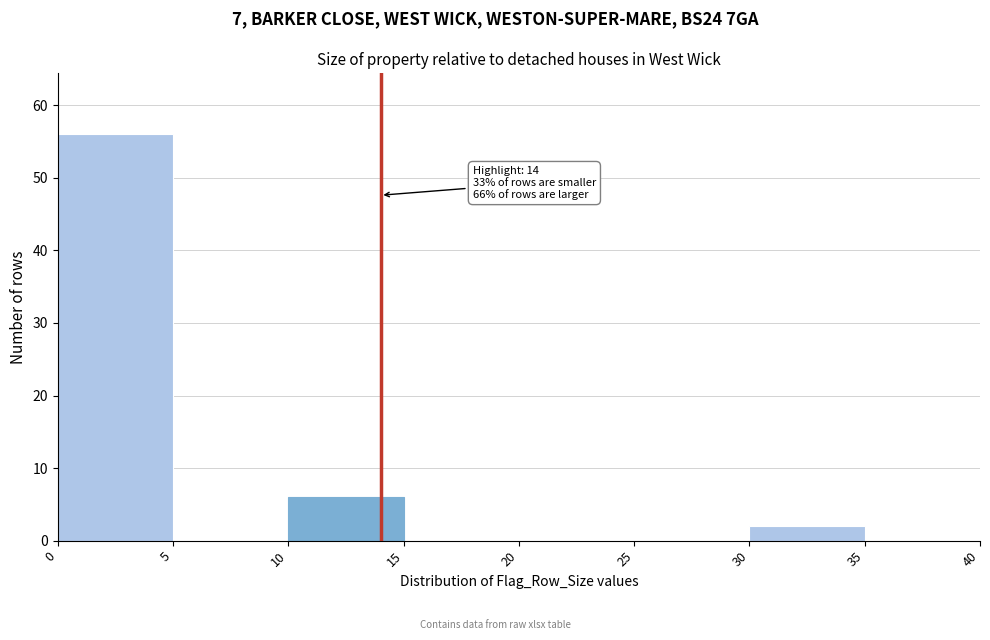

Over which range of the x-axis is the bar tallest?

0 to 5